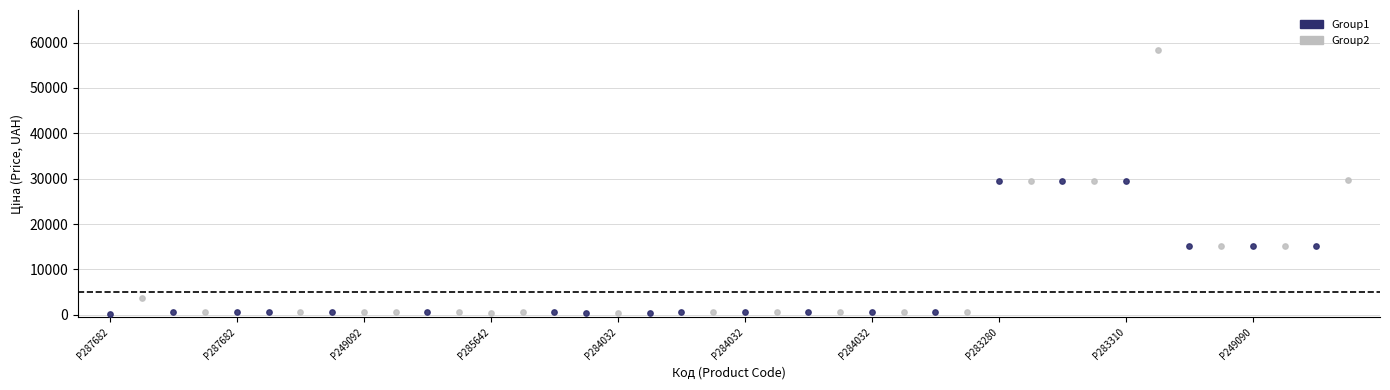

Which series has the widest spread of Y values?

Group2